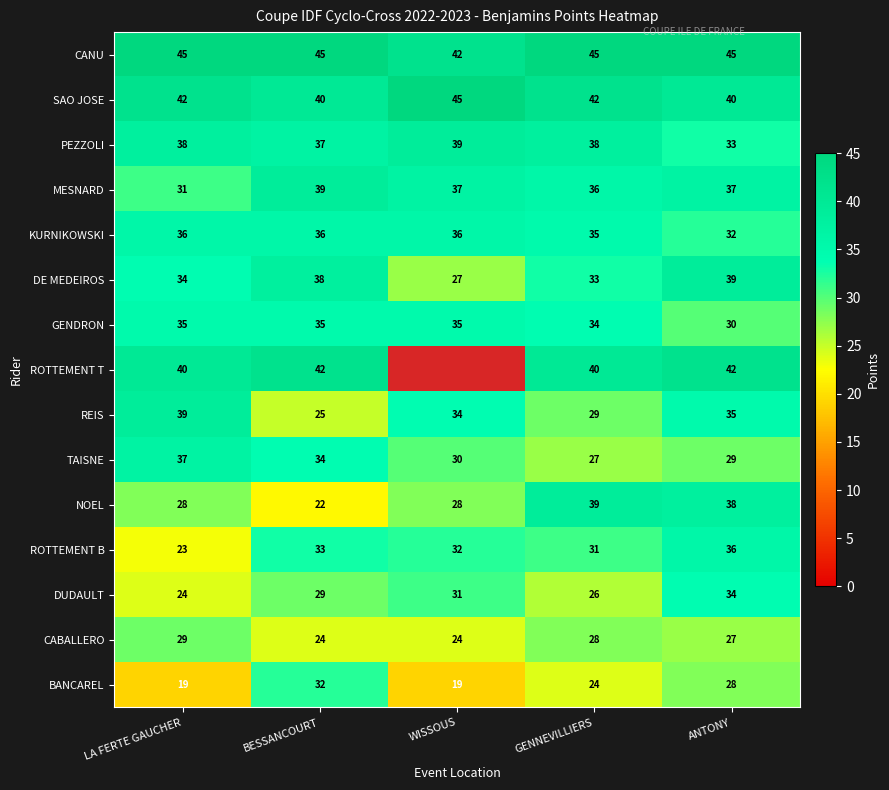

What is the greatest value displayed?

45.0